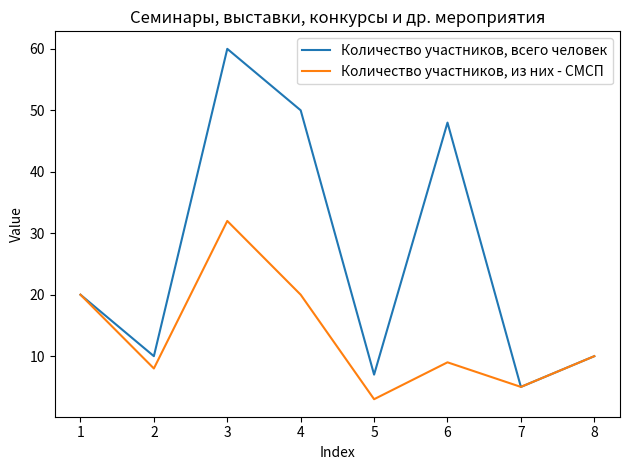

What is the sum of the Количество участников, всего человек values at 3 and 8?

70